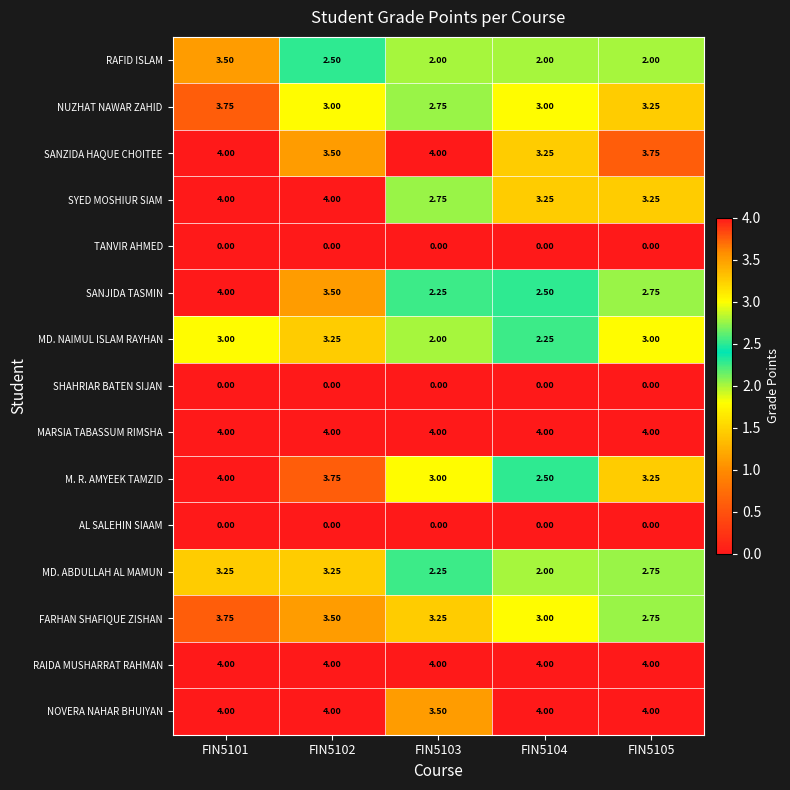

At which category is the sum across all series the highest?

FIN5101